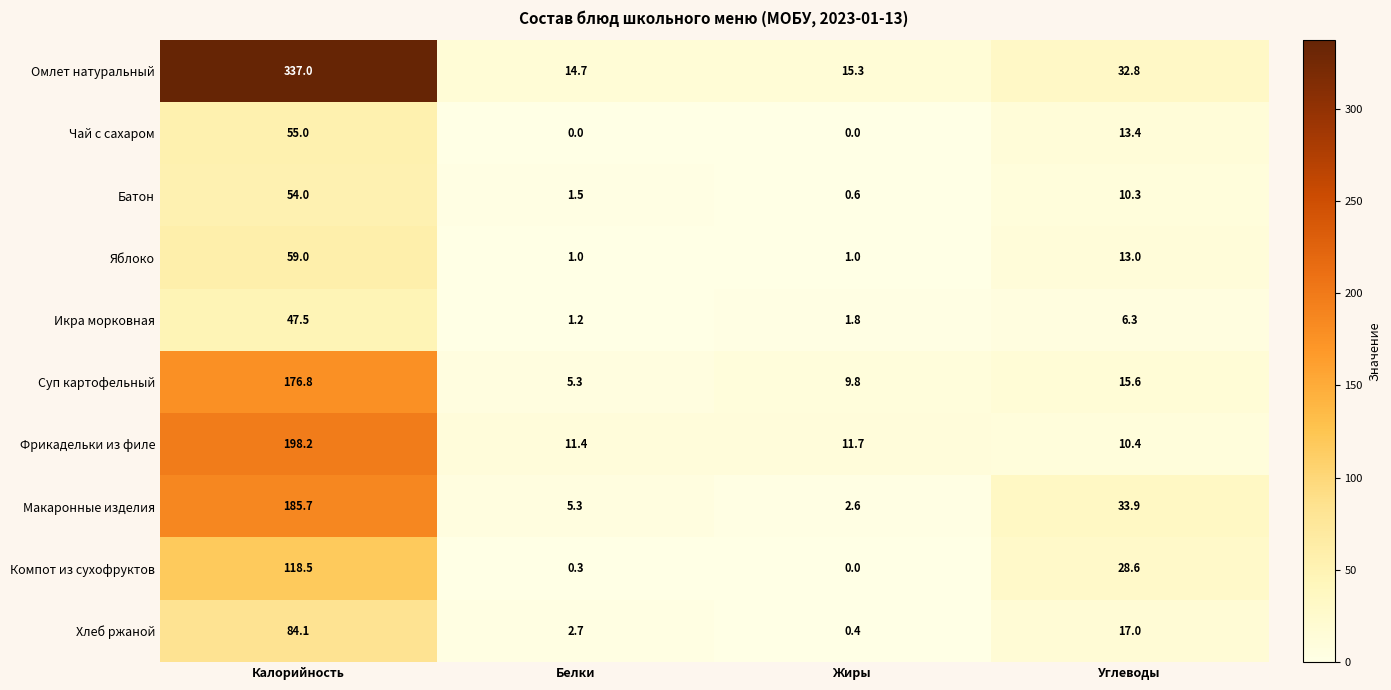

What value does the Яблоко series have at Жиры?

1.0